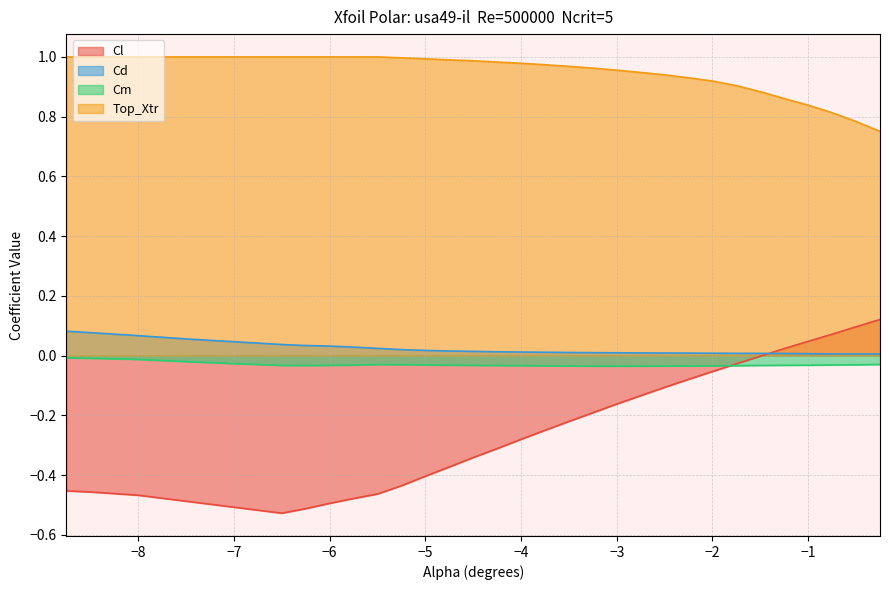

Reading left to right, what are all the values shown in this chart?

Cl: -0.5	-0.5	-0.5	-0.5	-0.5	-0.5	-0.5	-0.5	-0.5	-0.4	-0.4	-0.4	-0.3	-0.3	-0.3	-0.2	-0.2	-0.2	-0.2	-0.1	-0.1	-0.1	-0.1	-0.0	-0.0	0.0	0.0	0.1	0.1	0.1
Cd: 0.1	0.1	0.1	0.1	0.0	0.0	0.0	0.0	0.0	0.0	0.0	0.0	0.0	0.0	0.0	0.0	0.0	0.0	0.0	0.0	0.0	0.0	0.0	0.0	0.0	0.0	0.0	0.0	0.0	0.0
Cm: -0.0	-0.0	-0.0	-0.0	-0.0	-0.0	-0.0	-0.0	-0.0	-0.0	-0.0	-0.0	-0.0	-0.0	-0.0	-0.0	-0.0	-0.0	-0.0	-0.0	-0.0	-0.0	-0.0	-0.0	-0.0	-0.0	-0.0	-0.0	-0.0	-0.0
Top_Xtr: 1.0	1.0	1.0	1.0	1.0	1.0	1.0	1.0	1.0	1.0	1.0	1.0	1.0	1.0	1.0	1.0	1.0	1.0	1.0	0.9	0.9	0.9	0.9	0.9	0.9	0.9	0.8	0.8	0.8	0.8